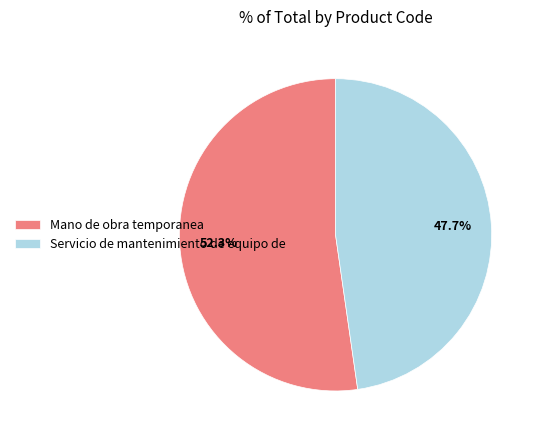

What percentage do Servicio de mantenimiento de equipo de and Mano de obra temporanea together represent?

100.0%